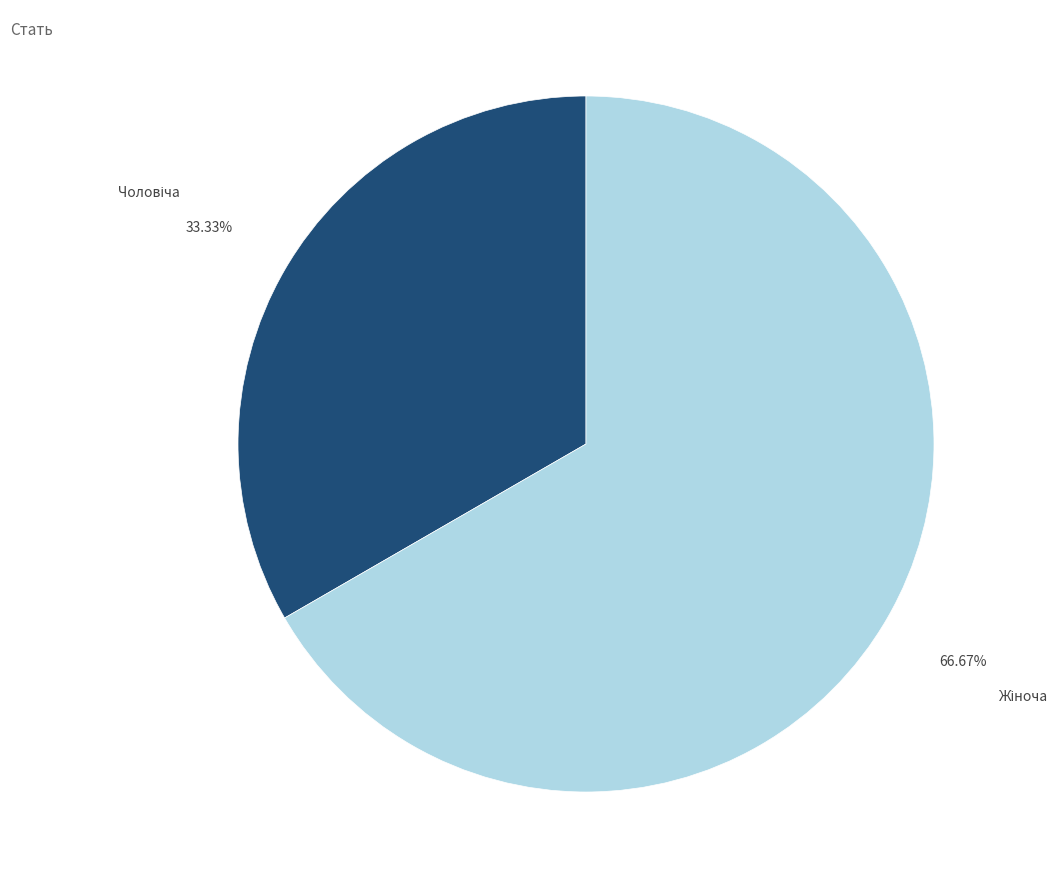

Is there a majority slice in this chart?

Yes